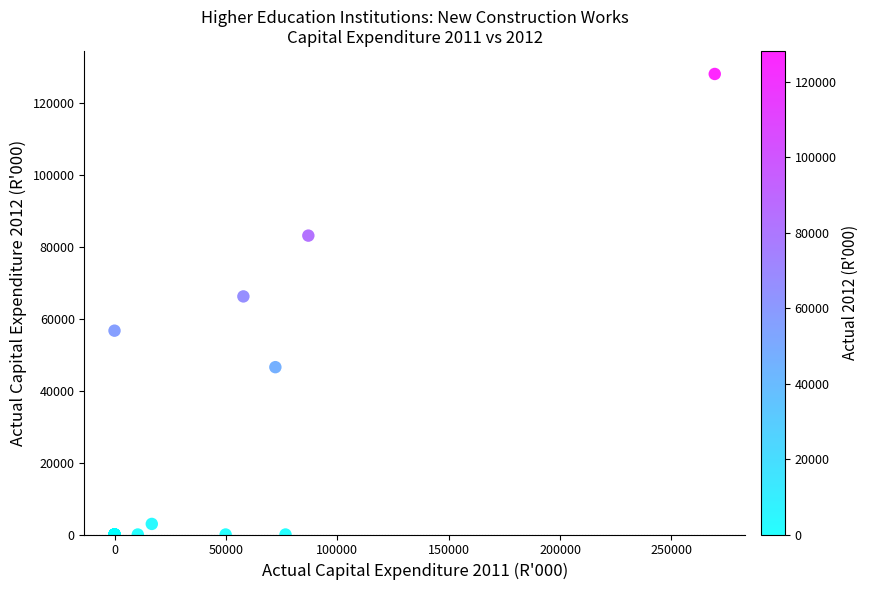

What Y value in the scatter plot is closest to 64068?

66245